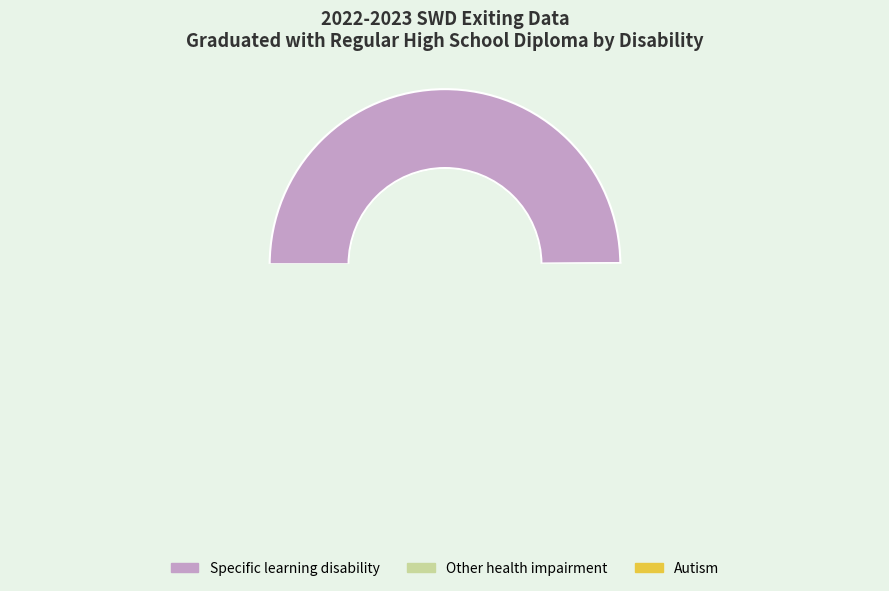

True or false: Other health impairment accounts for 32% of the total.

False